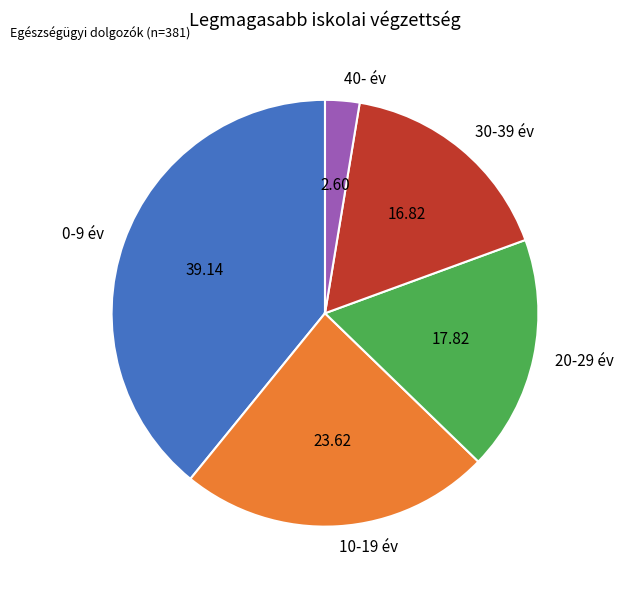

Is 0-9 év the majority of the pie?

No